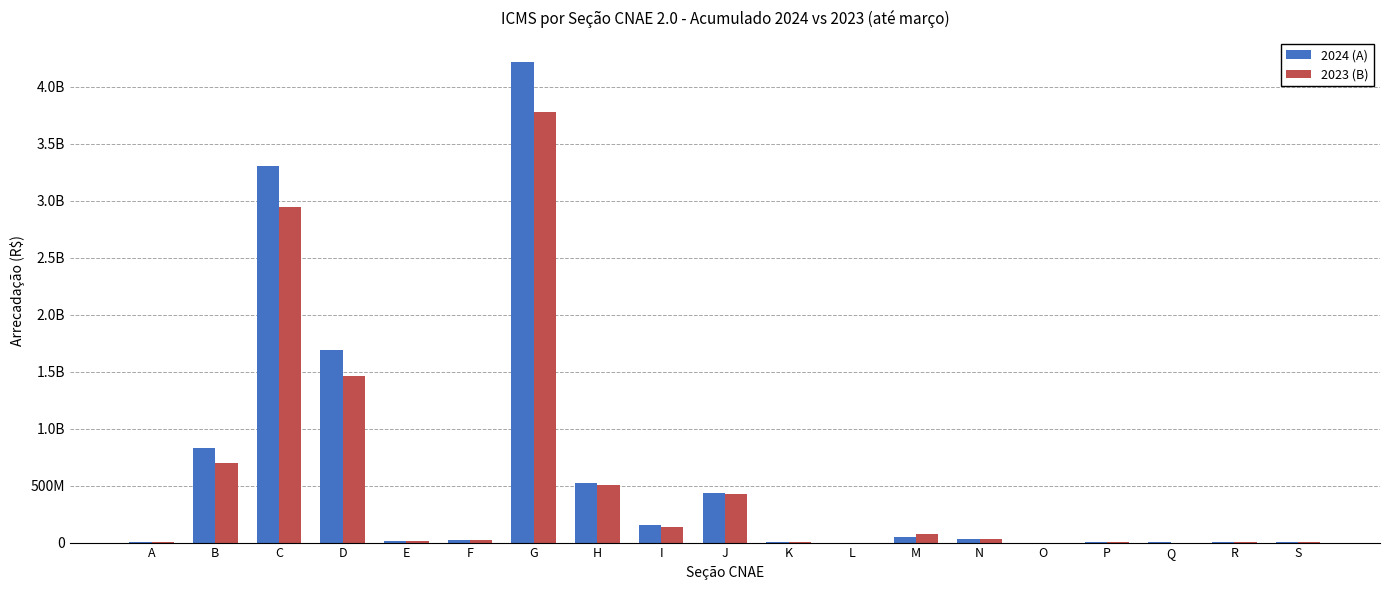

What are all the series names shown in the legend?

2024 (A), 2023 (B)